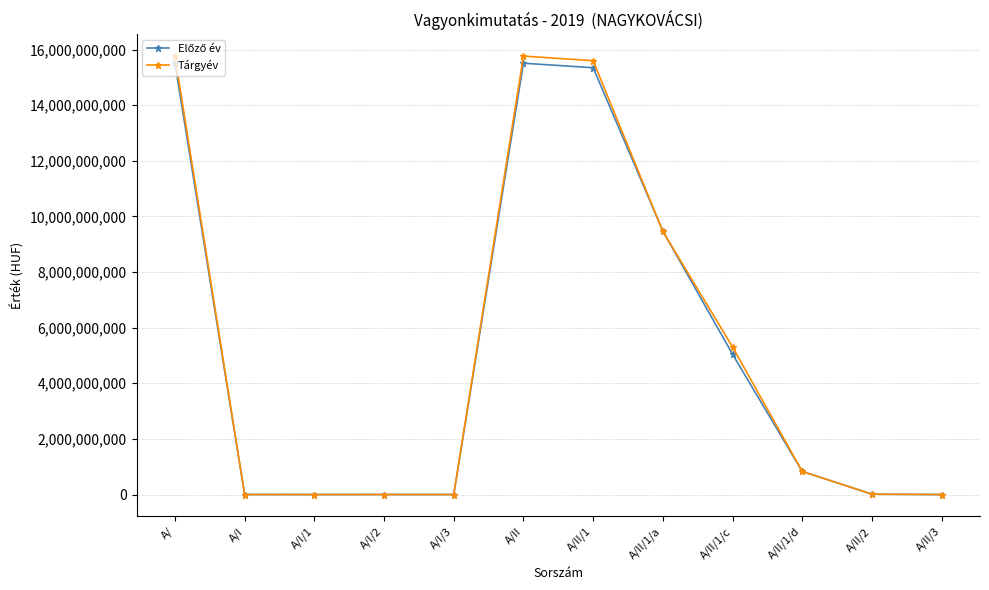

What is the label of the 3rd point from the left?

A/I/1